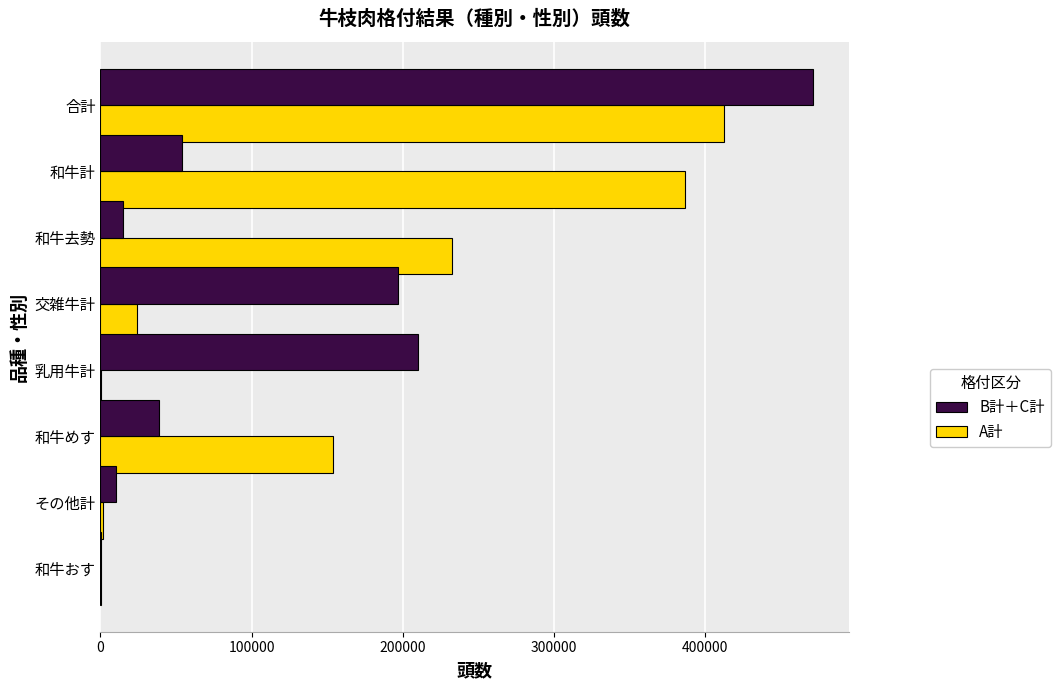

What value does the A計 series have at 和牛計?

386652.0